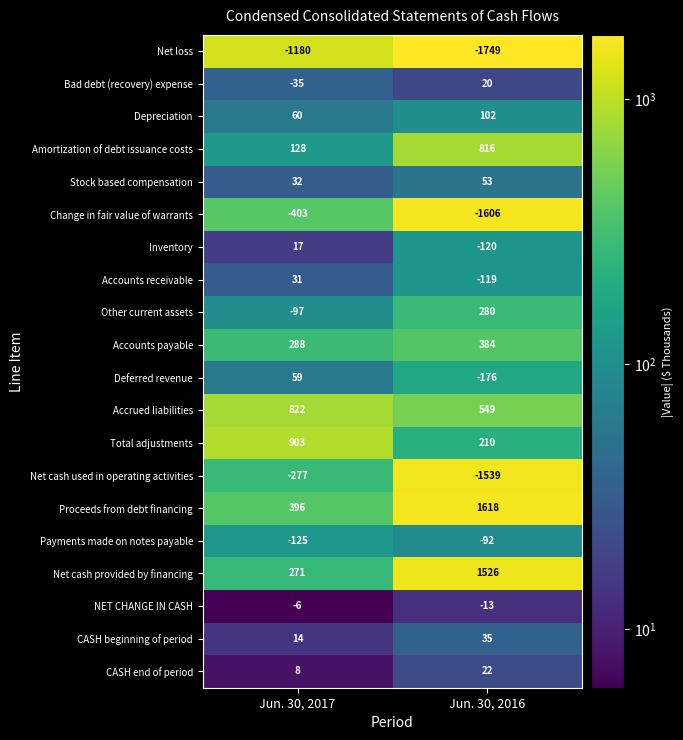

Which series has the largest range (max minus min)?

Net cash used in operating activities